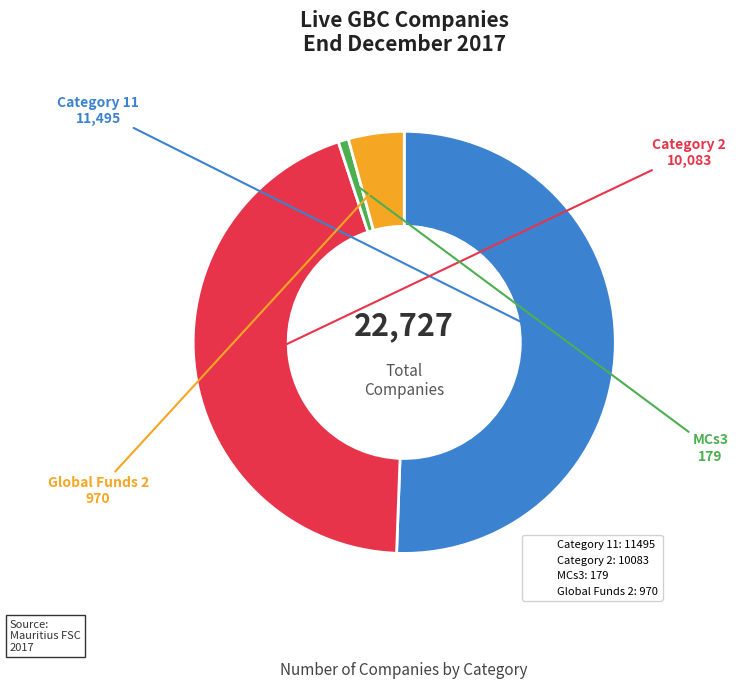

Is it true that Category 11 is 51% of the pie?

True